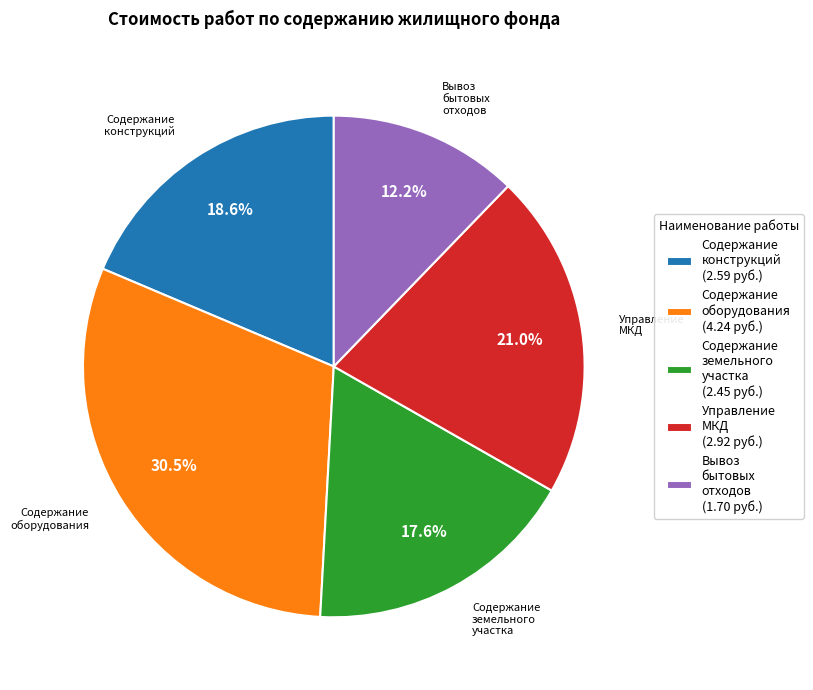

Rank the categories by value from lowest to highest.

Вывоз бытовых отходов (1.70 руб.), Содержание земельного участка (2.45 руб.), Содержание конструкций (2.59 руб.), Управление МКД (2.92 руб.), Содержание оборудования (4.24 руб.)